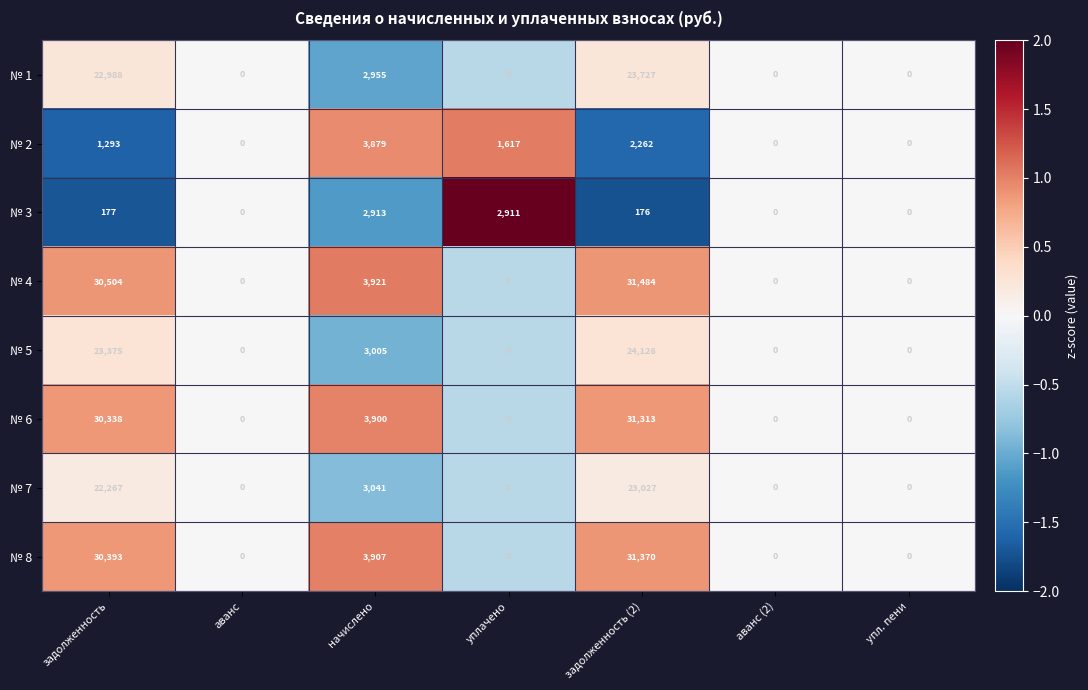

Which series has the widest spread of values?

№ 4